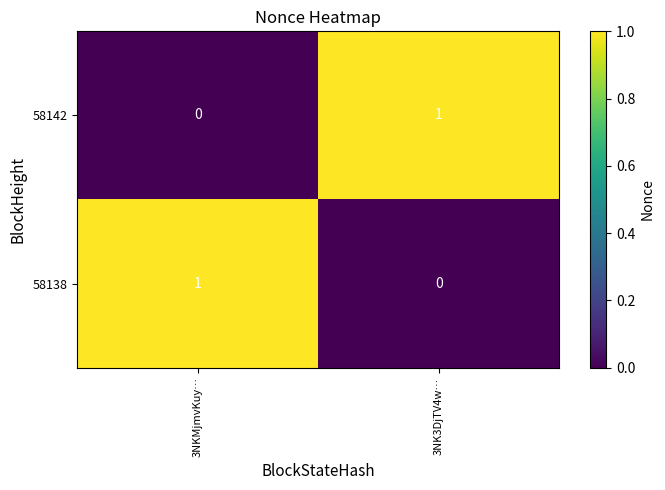

The value of 58142 at 3NKMjmvKuy… is 0. True or false?

True